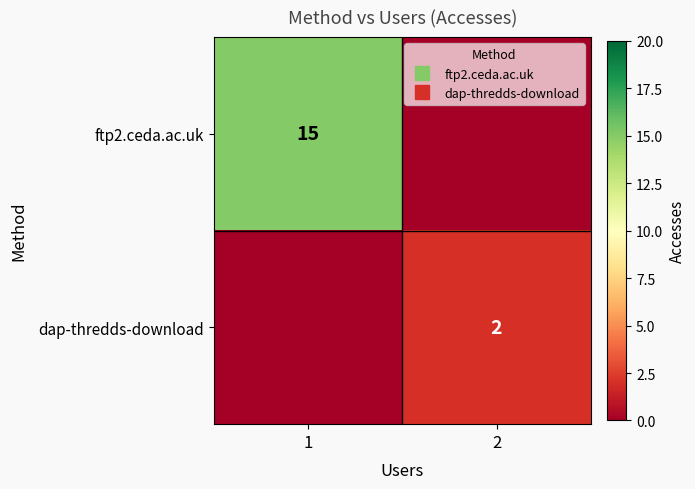

List the series in order of their peak value, lowest first.

dap-thredds-download, ftp2.ceda.ac.uk